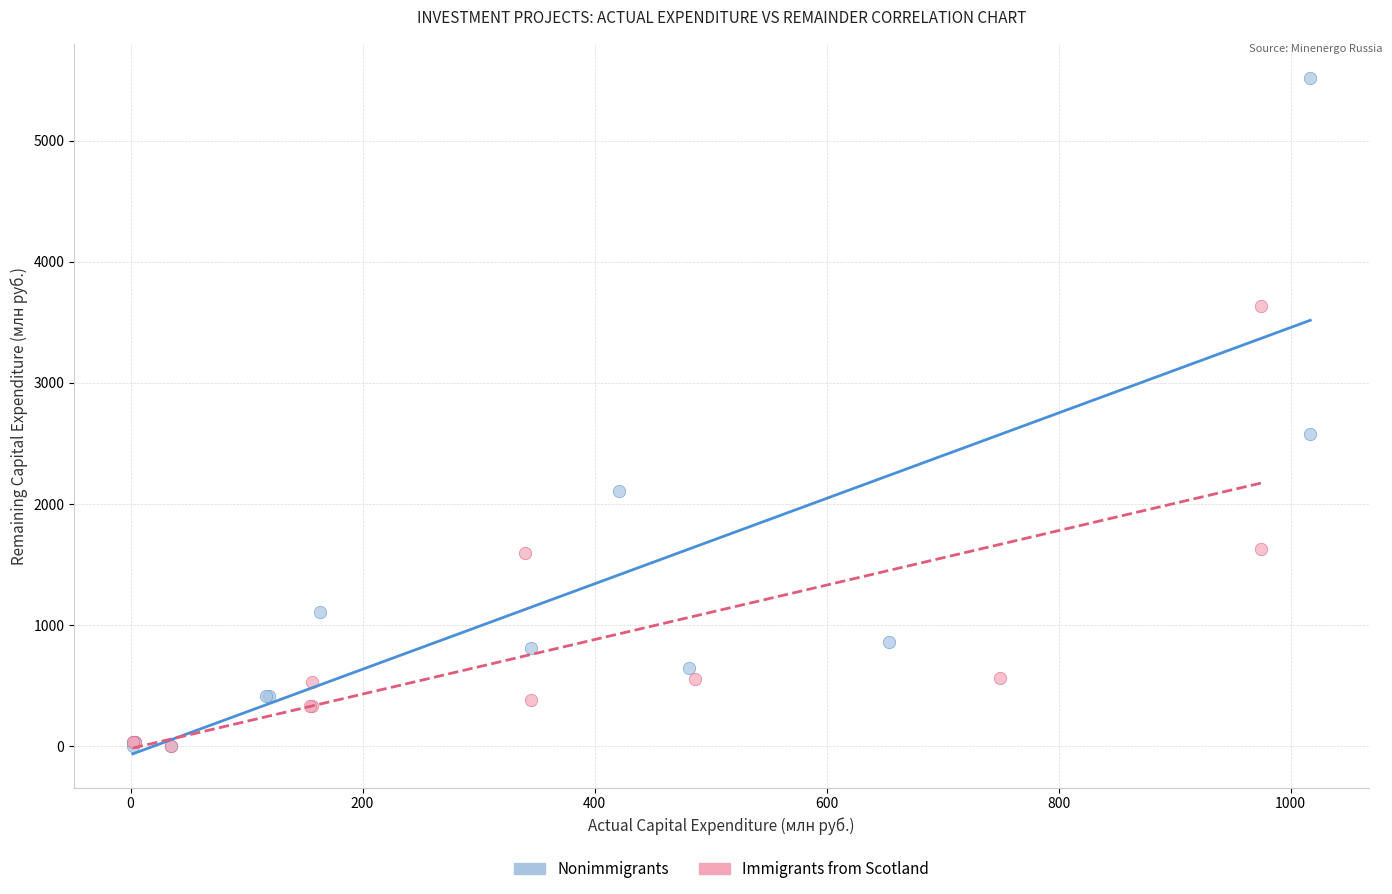

What are all the series names shown in the legend?

Nonimmigrants, Immigrants from Scotland